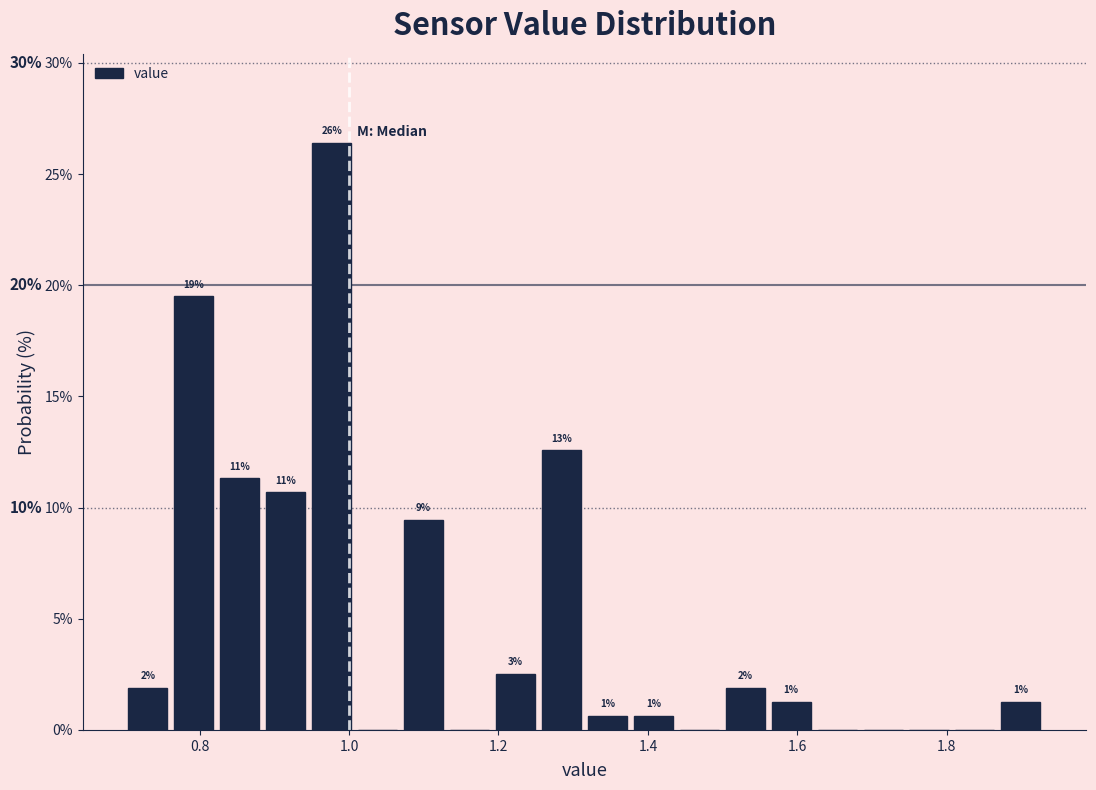

Read against the x-axis, roughly where is the centre of the tallest bar?

0.98